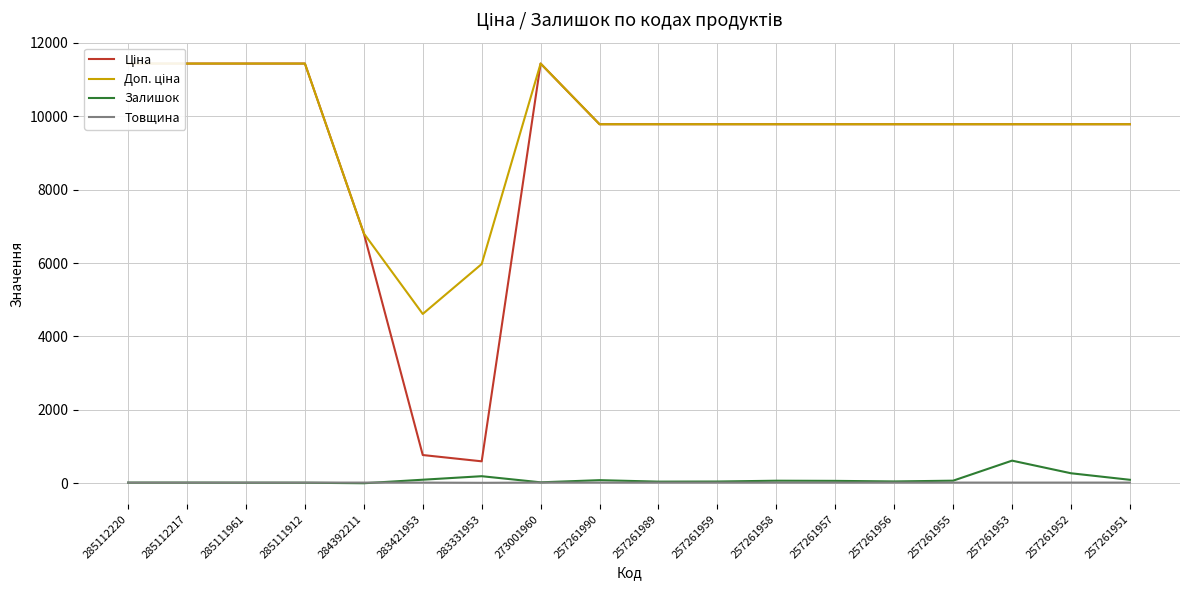

What is the maximum value shown in the chart?

11436.8